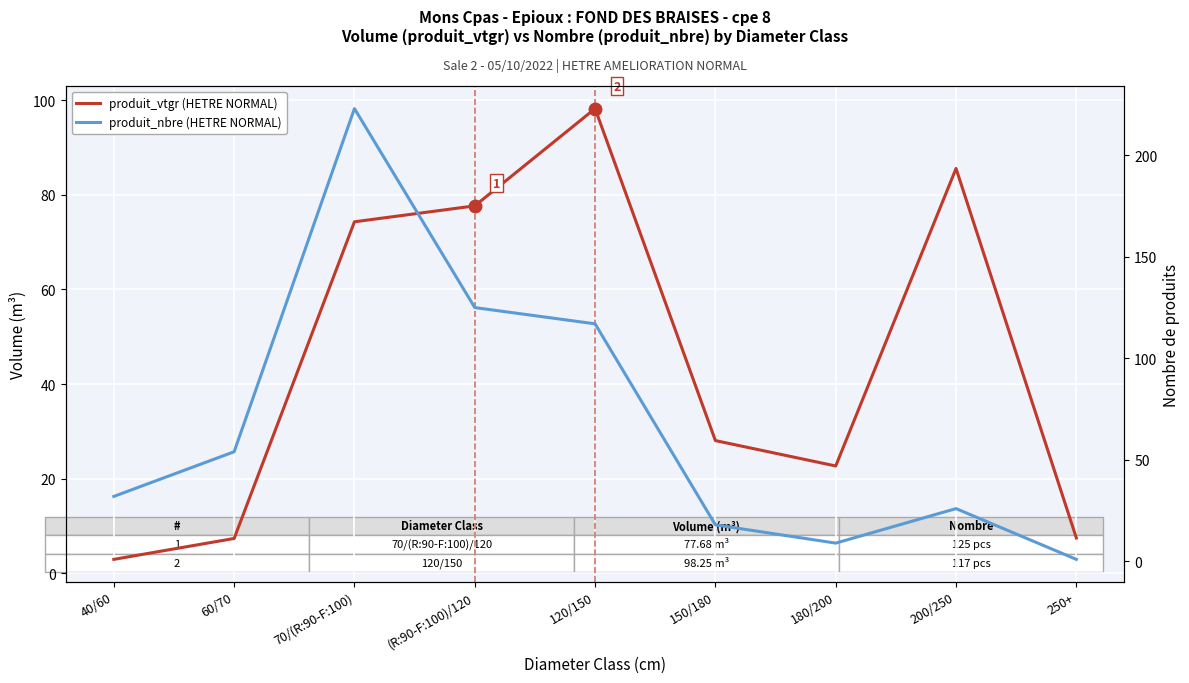

What is the sum of all produit_nbre (HETRE NORMAL) values?

605.0